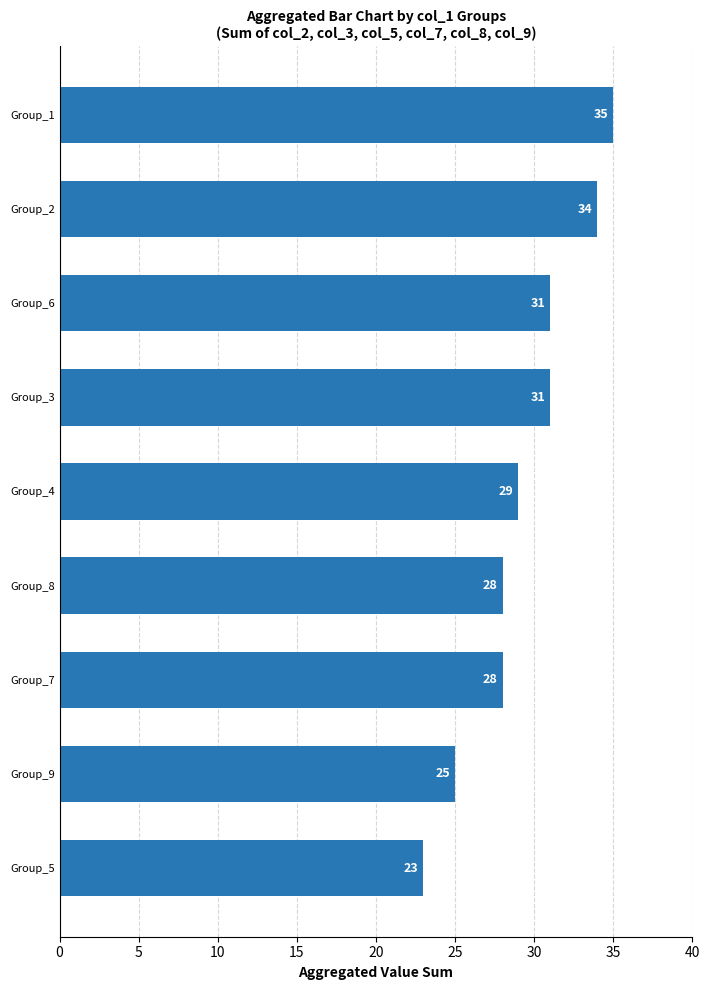

What is the sum of the values at Group_7 and Group_2?

62